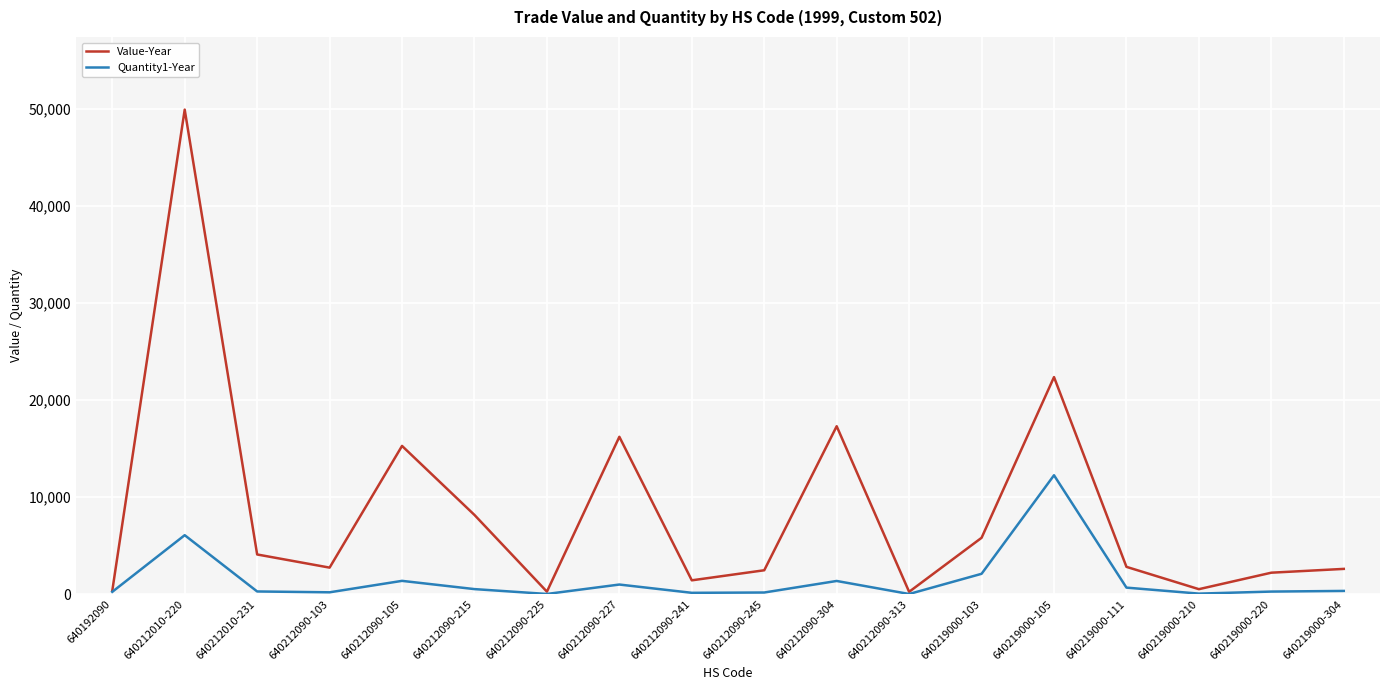

List the series in order of their peak value, highest first.

Value-Year, Quantity1-Year